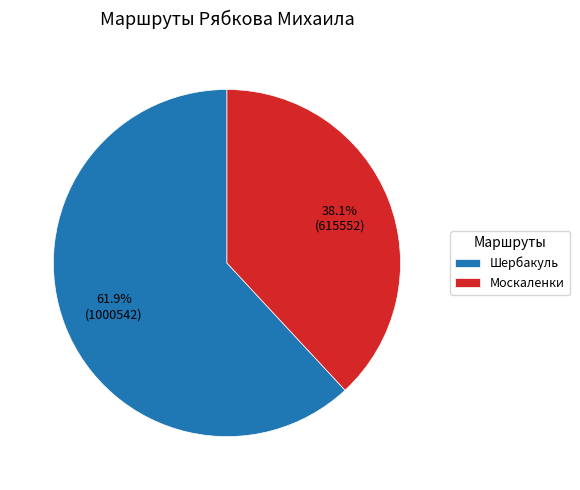

To the nearest percent, what percentage of the pie is Москаленки?

38%